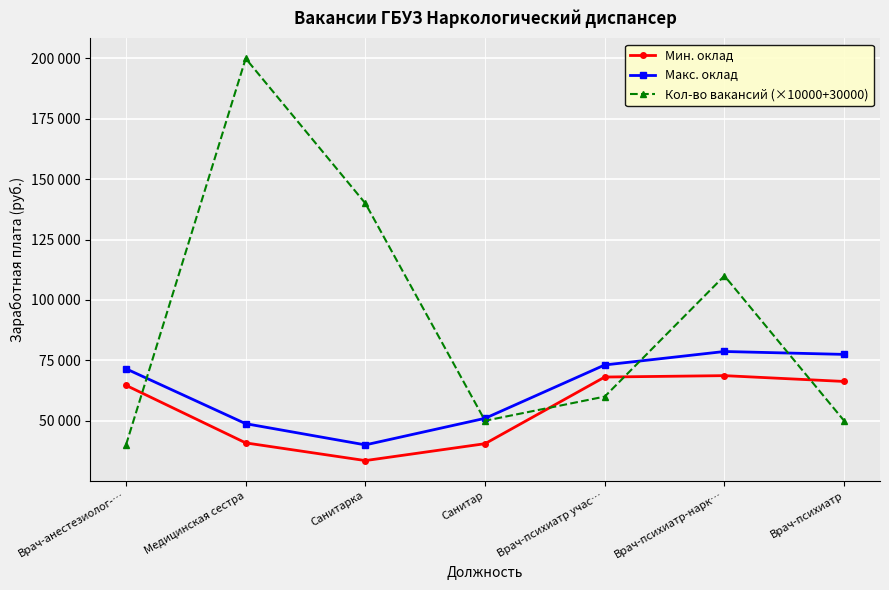

At which category does Мин. оклад reach its first local peak?

Врач-психиатр-нарк…